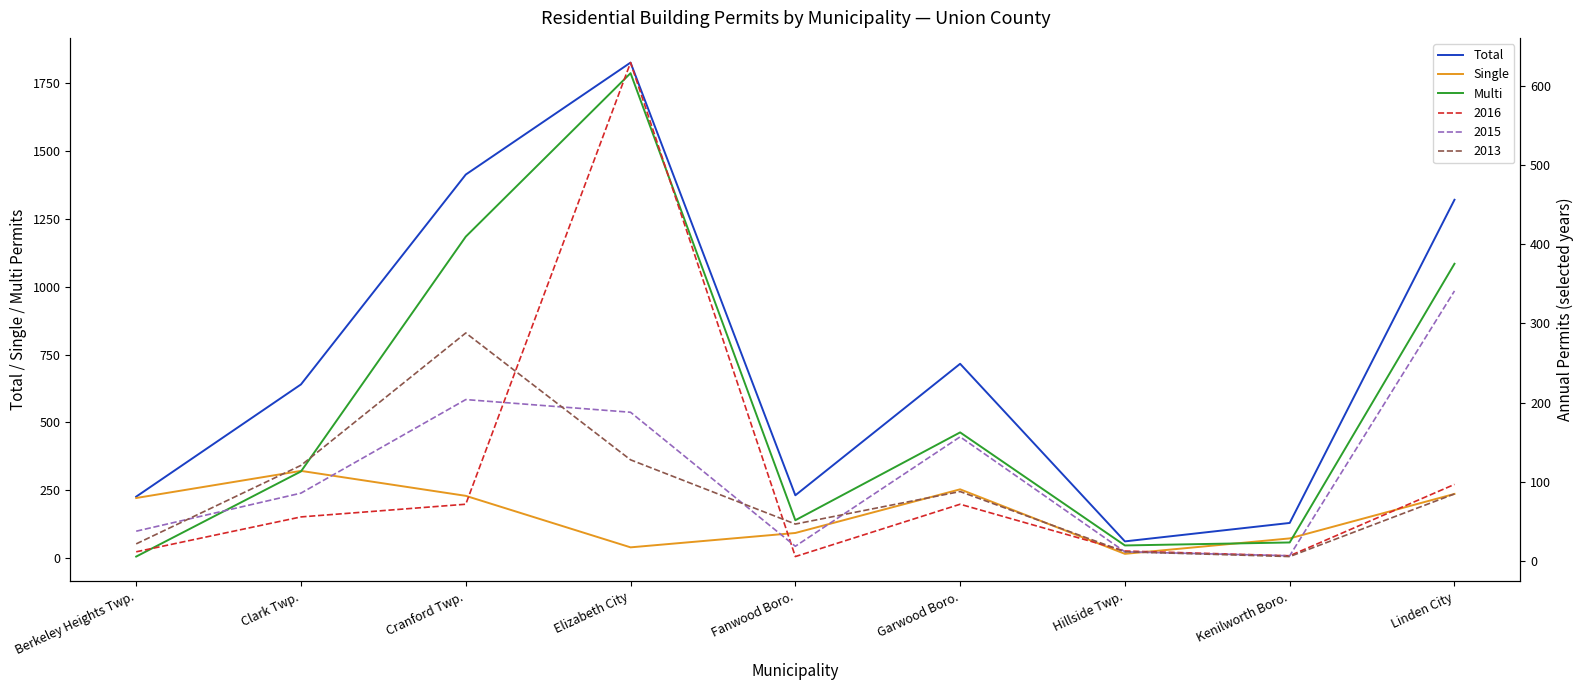

At which label is Multi closest to 896?

Linden City